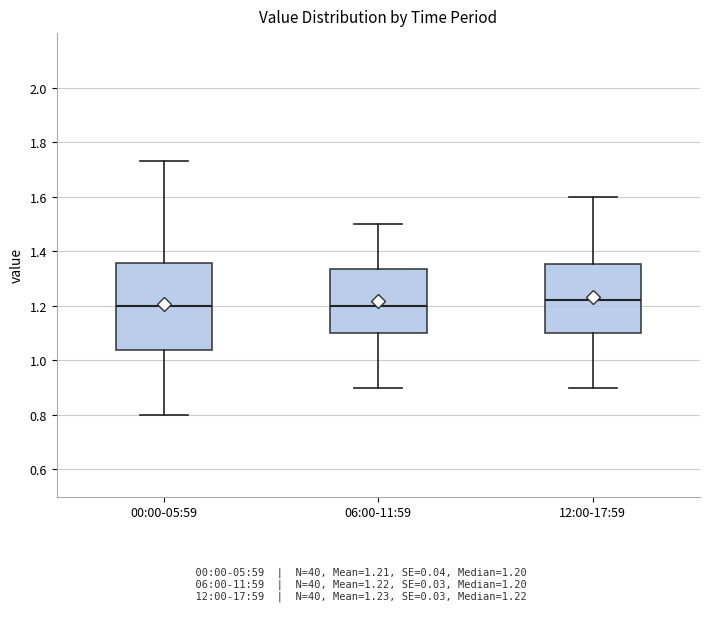

Where does the upper whisker of the box for 00:00-05:59 end on the y-axis? The values are not printed on the chart, so give them approximately, as read against the axis.

1.74